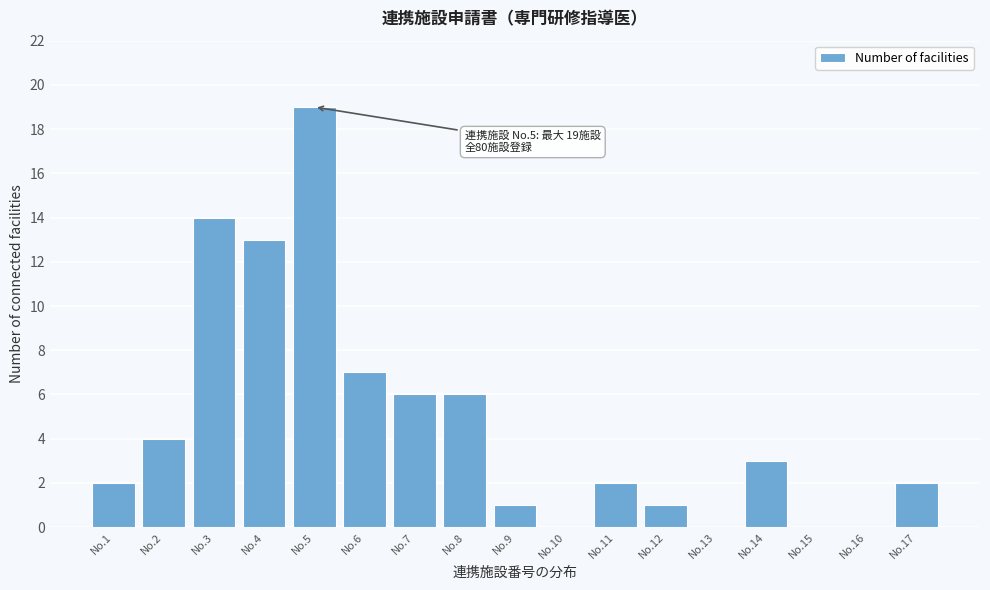

Reading right to left, transcribe all the data shown in this chart.

No.17=2	No.16=0	No.15=0	No.14=3	No.13=0	No.12=1	No.11=2	No.10=0	No.9=1	No.8=6	No.7=6	No.6=7	No.5=19	No.4=13	No.3=14	No.2=4	No.1=2